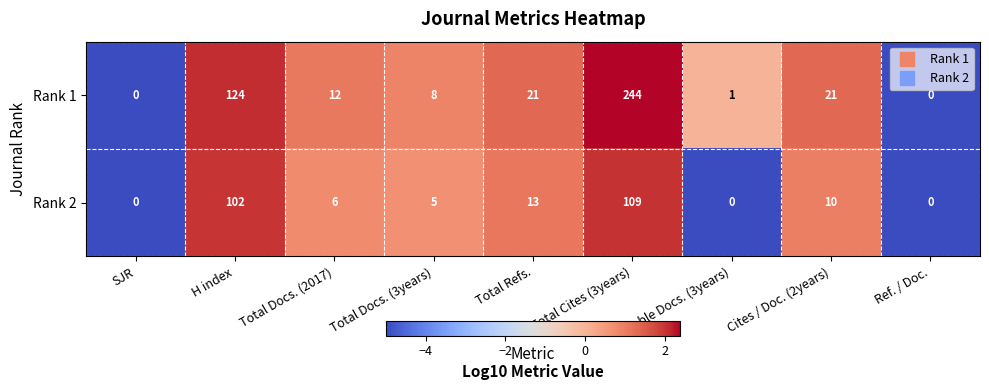

What is the highest value of the Rank 2 series?

109